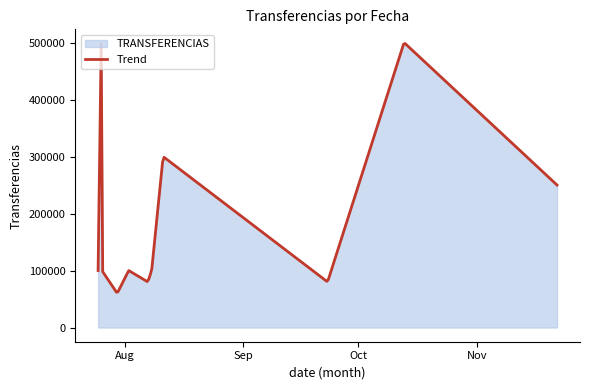

What is the greatest value displayed?

498327.8